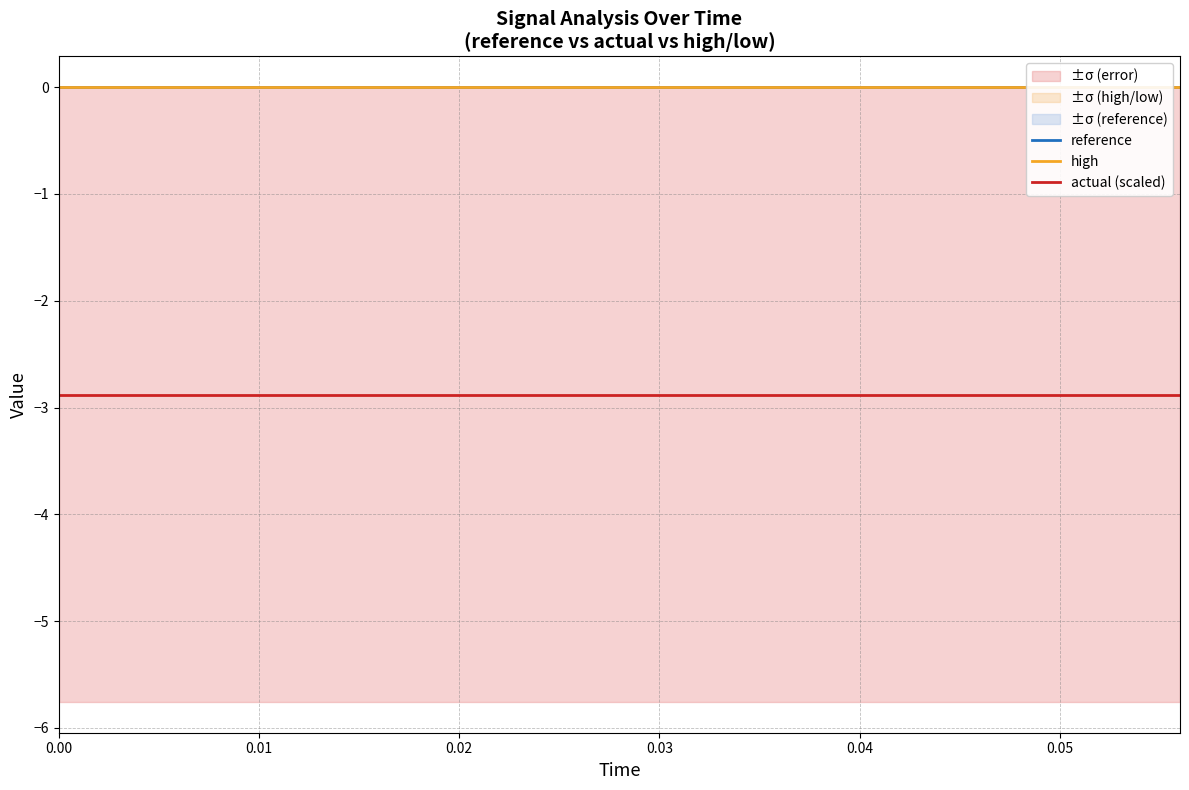

What is the label of the 12th point from the right?

0.03